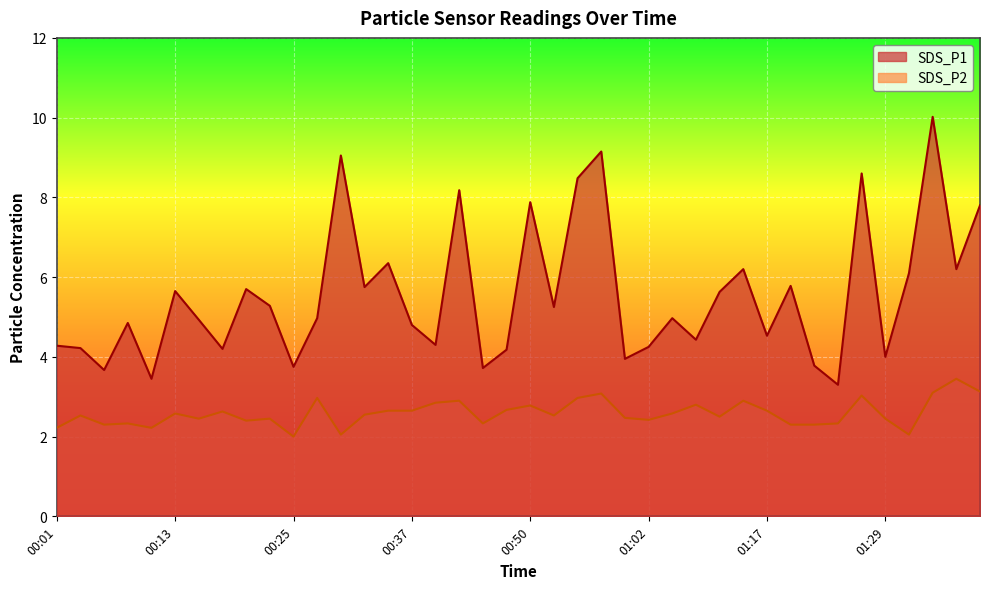

Is it true that SDS_P2 equals 3.5 at 00:03?

False